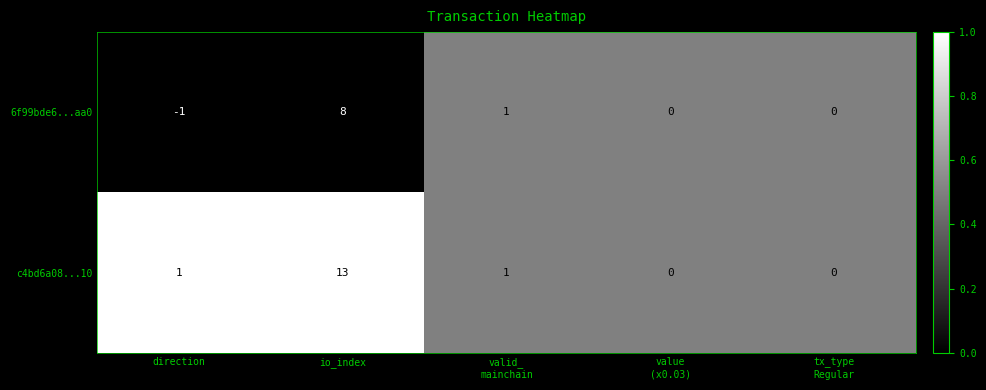

Reading left to right, what are all the values shown in this chart?

6f99bde6...aa0: -1	8	1	0	0
c4bd6a08...10: 1	13	1	0	0